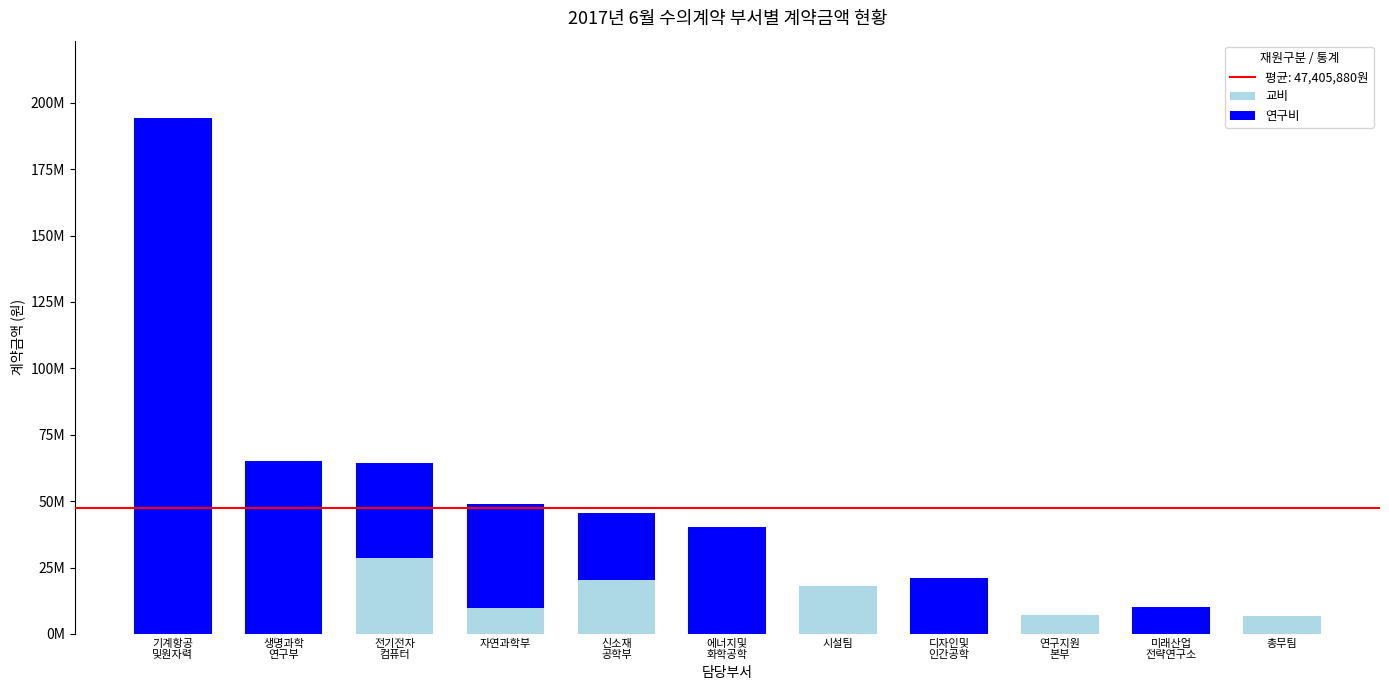

Are the bars grouped side by side (vs. stacked)?

No